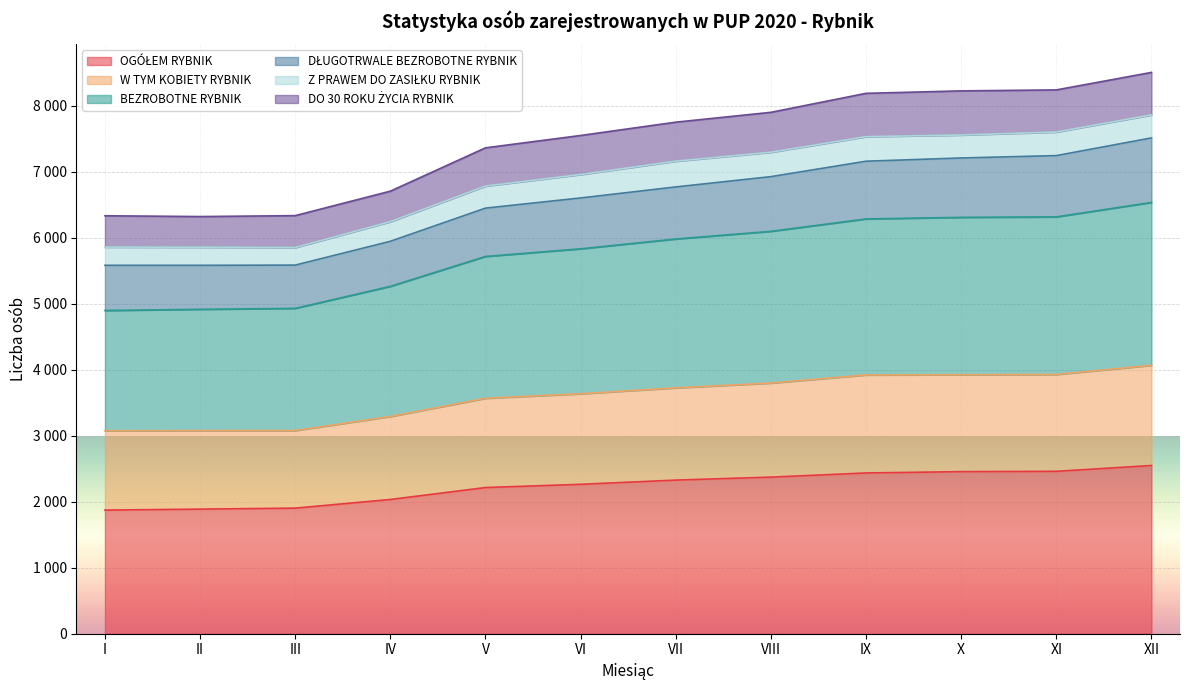

What is the difference between the second highest and second lowest values in the BEZROBOTNE RYBNIK series?

1401